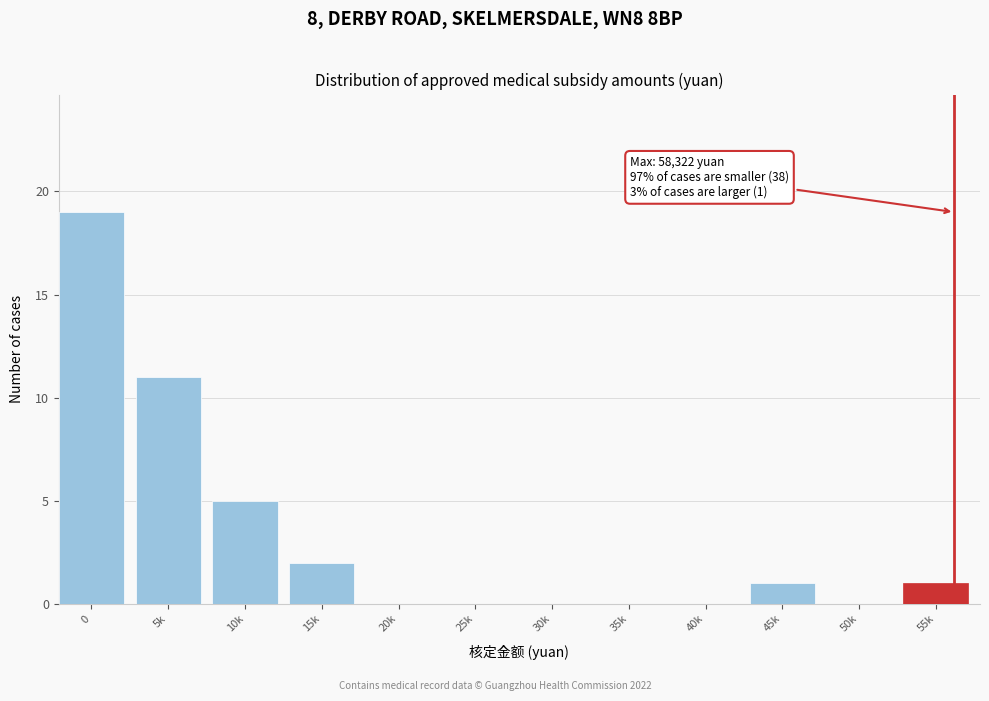

Reading left to right, what are all the values shown in this chart?

0=19	5k=11	10k=5	15k=2	20k=0	25k=0	30k=0	35k=0	40k=0	45k=1	50k=0	55k=1